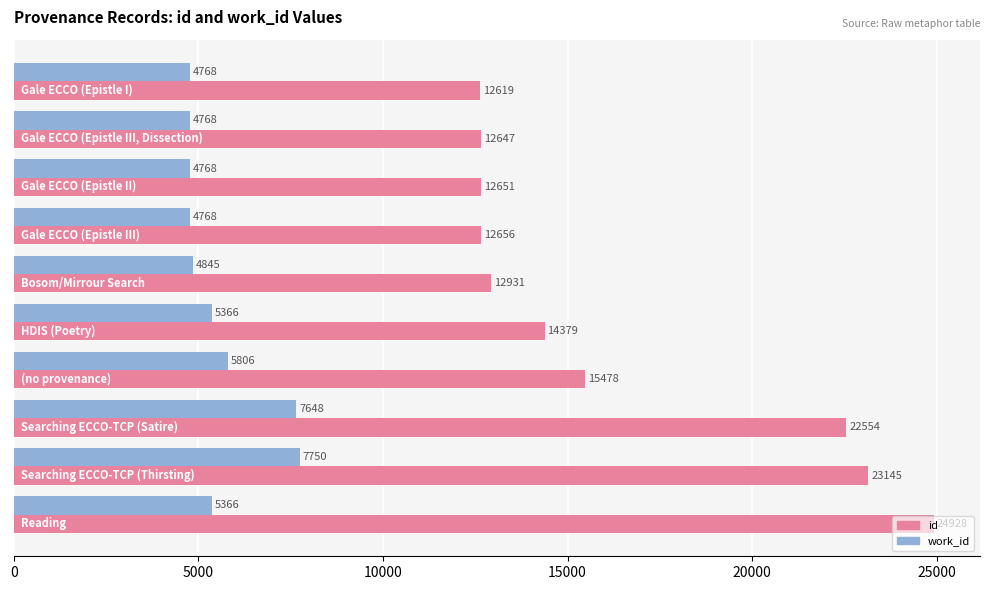

What is the lowest value of the id series?

12619